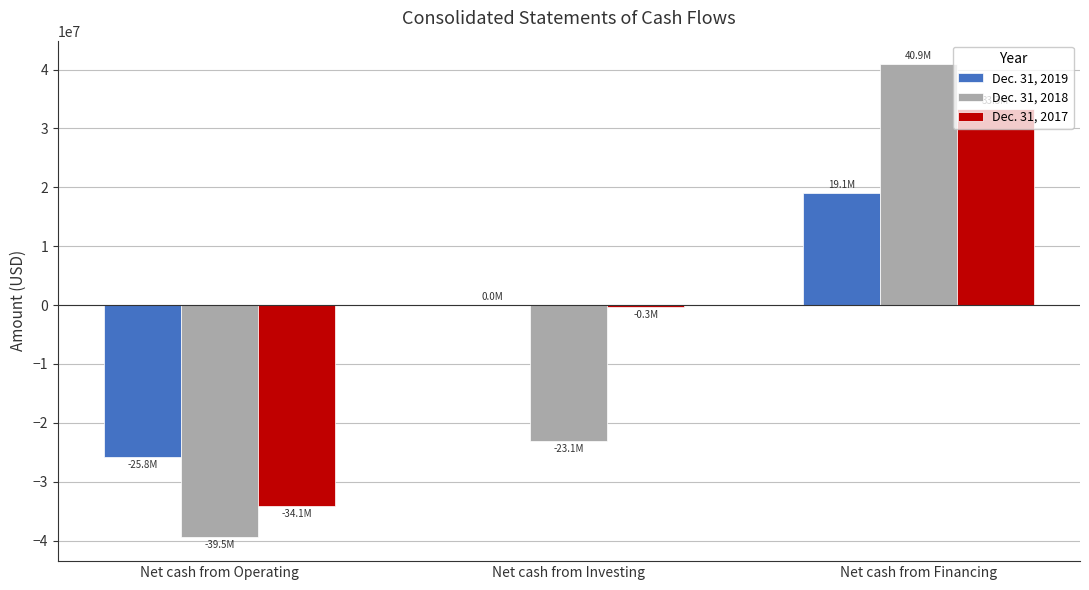

Reading left to right, list all the values displayed in this chart.

Dec. 31, 2019: Net cash from Operating=-25802709	Net cash from Investing=5380	Net cash from Financing=19091459
Dec. 31, 2018: Net cash from Operating=-39469511	Net cash from Investing=-23094290	Net cash from Financing=40899491
Dec. 31, 2017: Net cash from Operating=-34116858	Net cash from Investing=-336444	Net cash from Financing=33289465